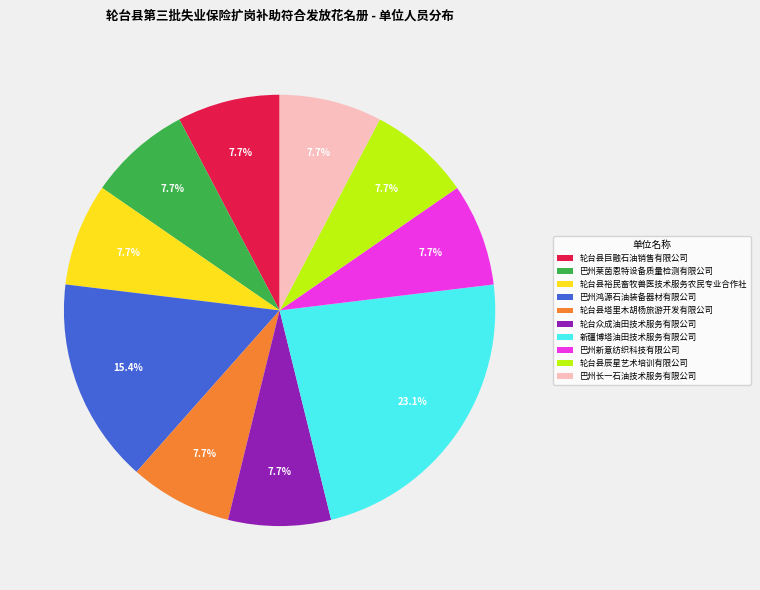

Which category has the biggest portion of the pie?

新疆博塔油田技术服务有限公司